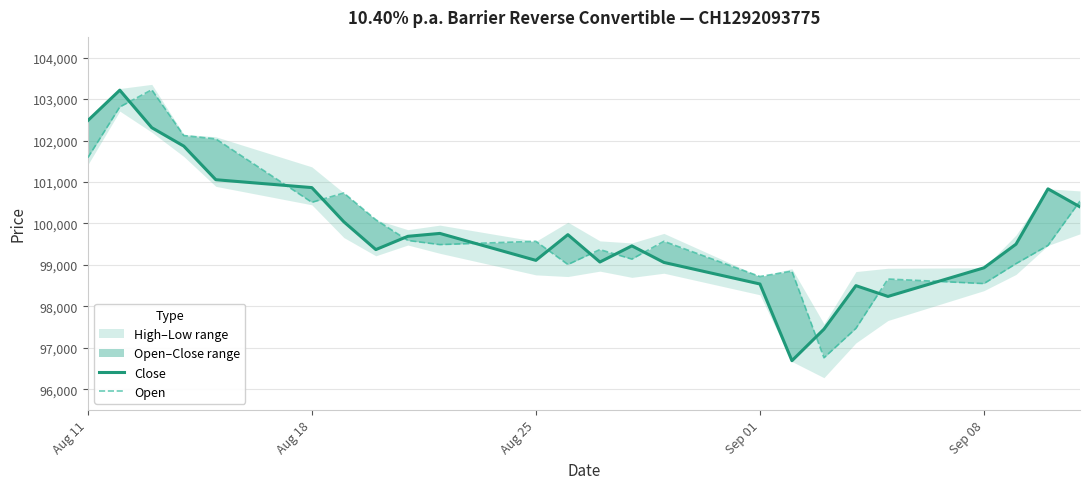

At which category does Open reach its first local valley?

Aug 18